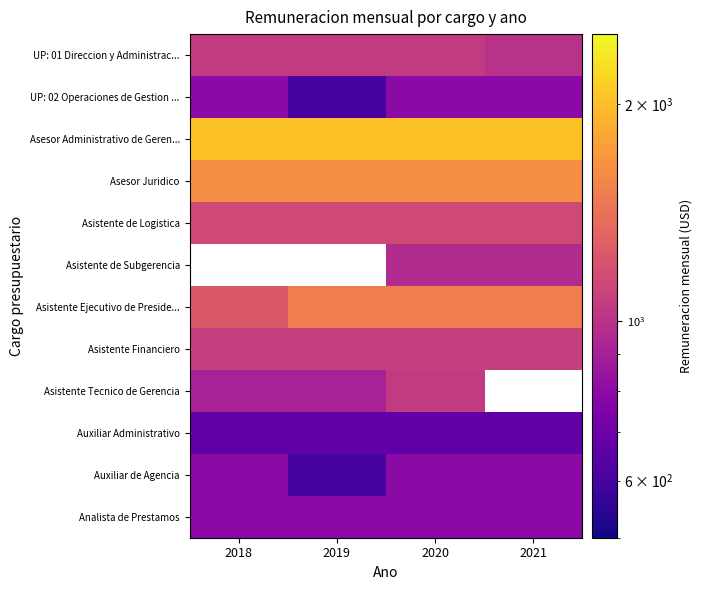

Is it true that UP: 01 Direccion y Administrac... equals 992.8 at 2021?

True